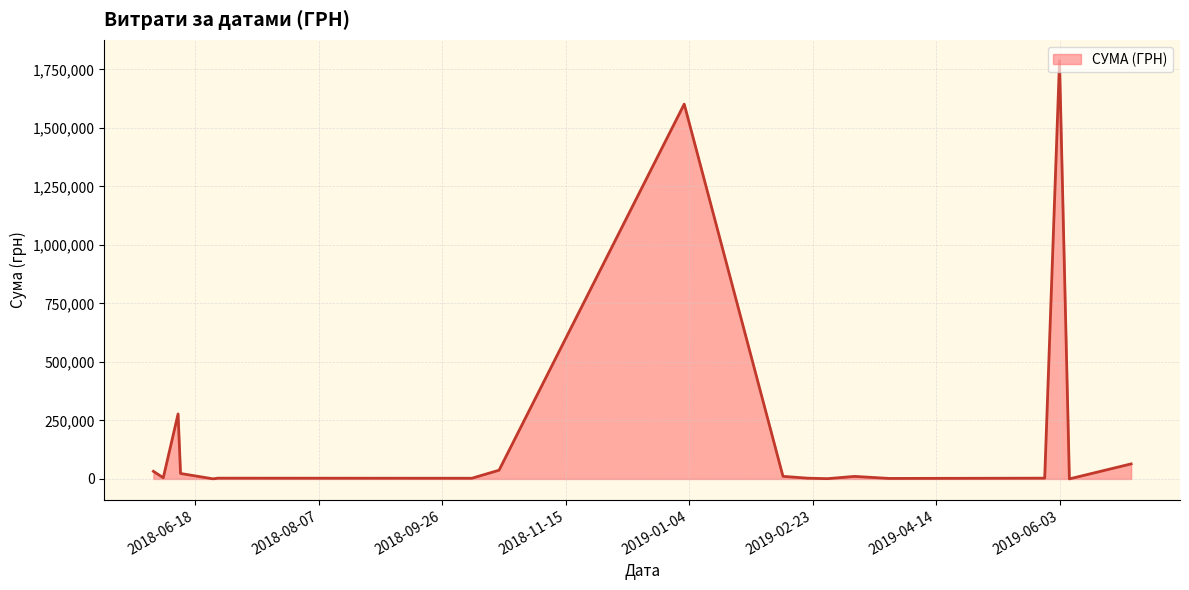

What is the greatest value displayed?

1786856.2